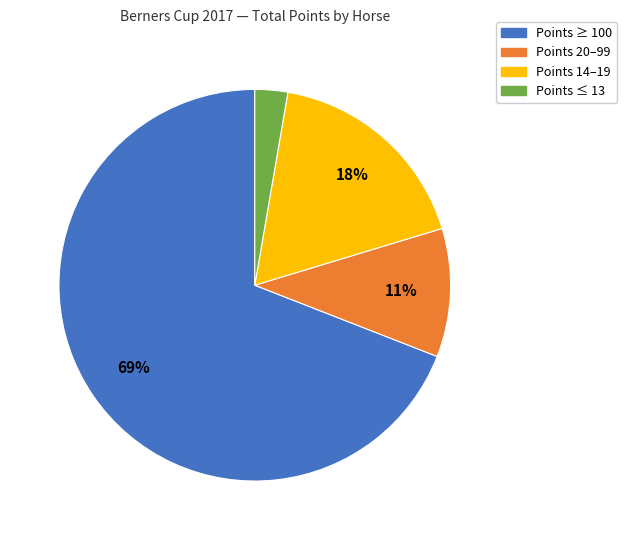

To the nearest percent, what is the average slice percentage?

25%